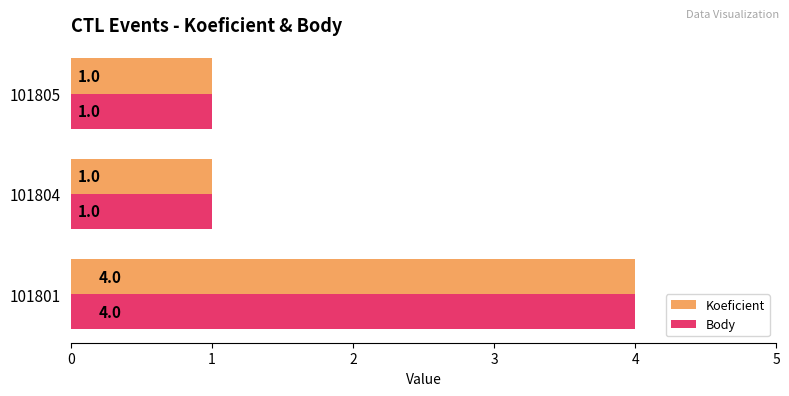

What is the sum of all Body values?

6